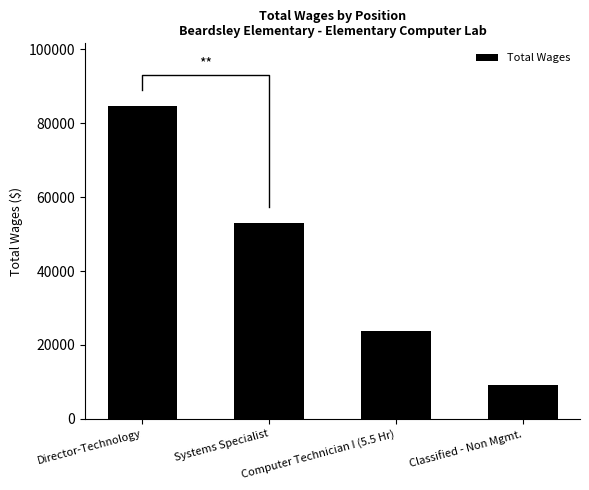

Approximately how many times larger is the value at Computer Technician I (5.5 Hr) compared to Director-Technology?

0.3